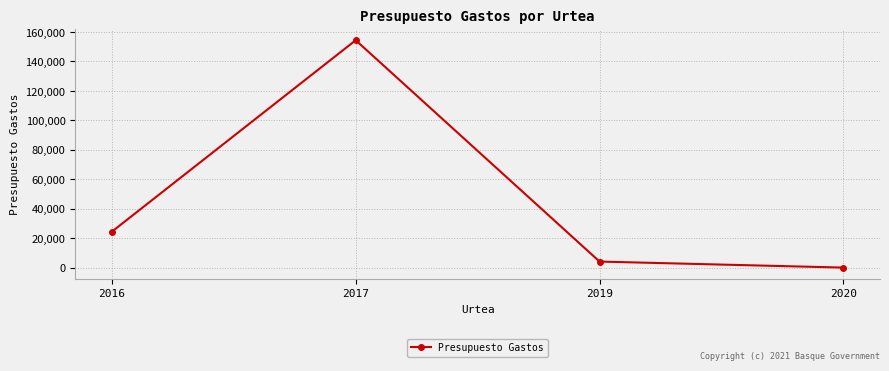

What is the value of the 3rd point from the left?

4350.3